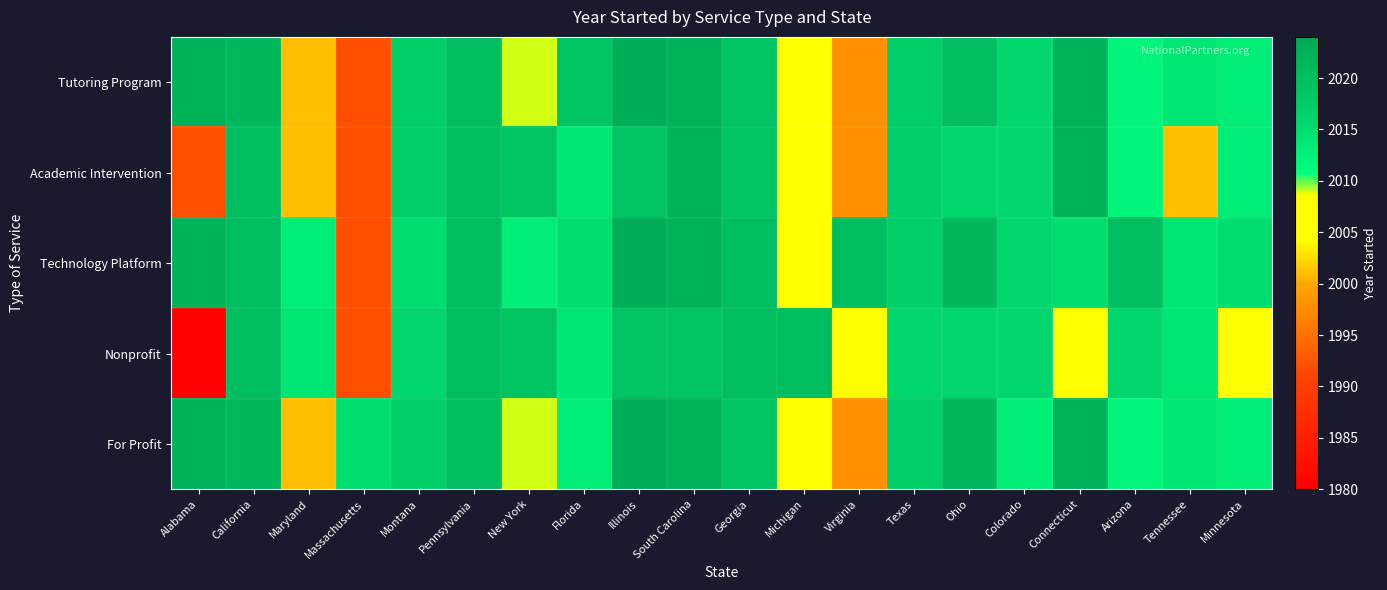

What is the minimum value shown in the chart?

1980